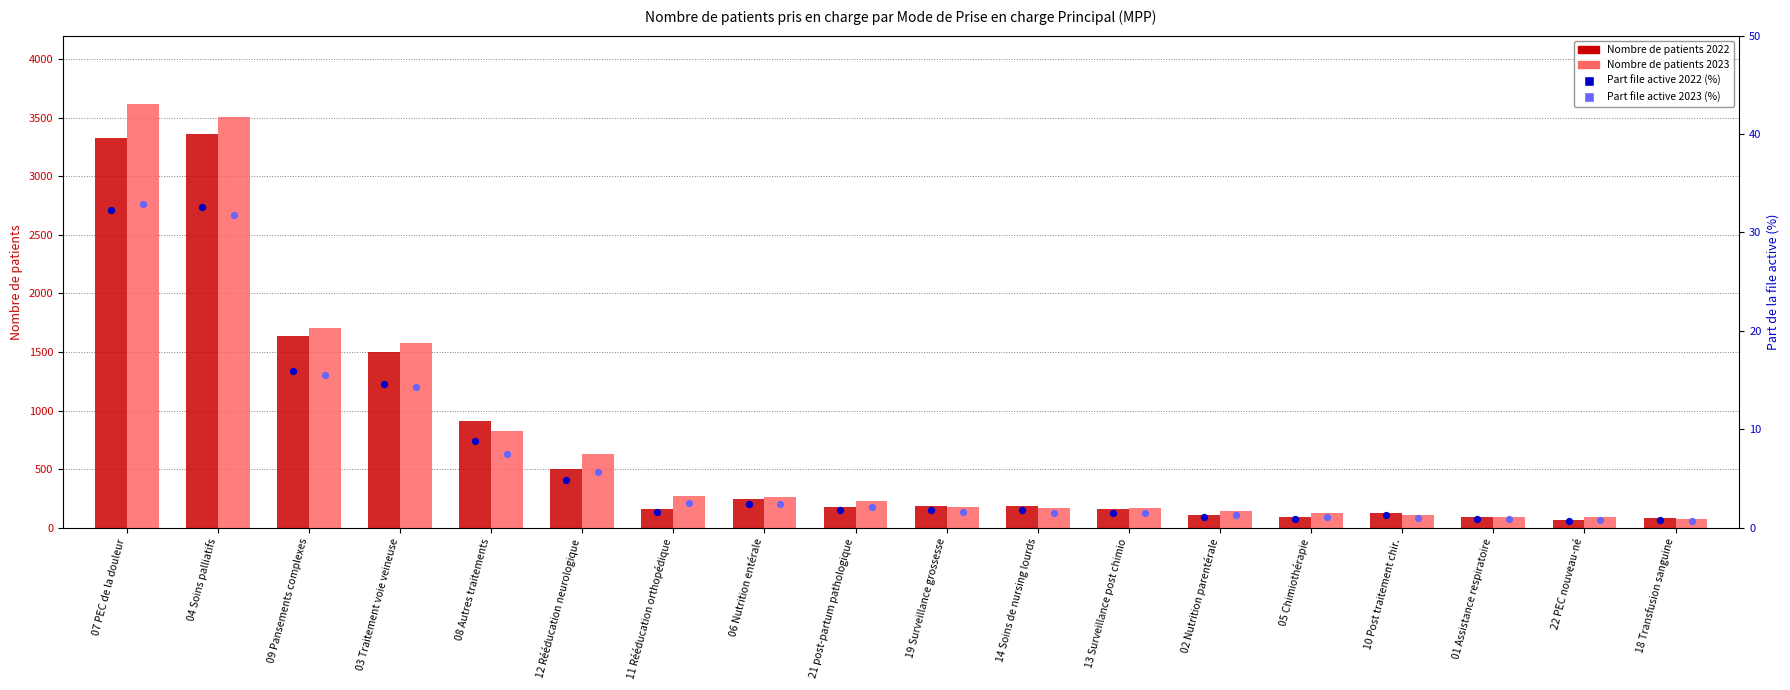

Which series contains the highest Y value?

Nombre de patients 2023